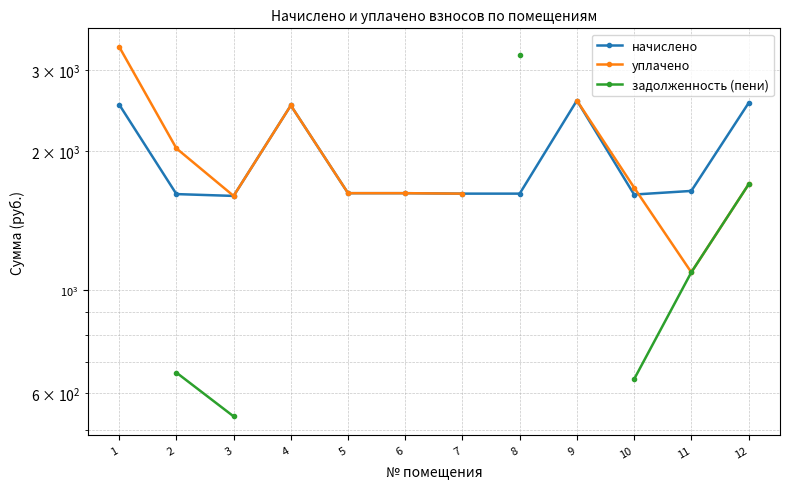

What is the sum of all начислено values?

23125.1